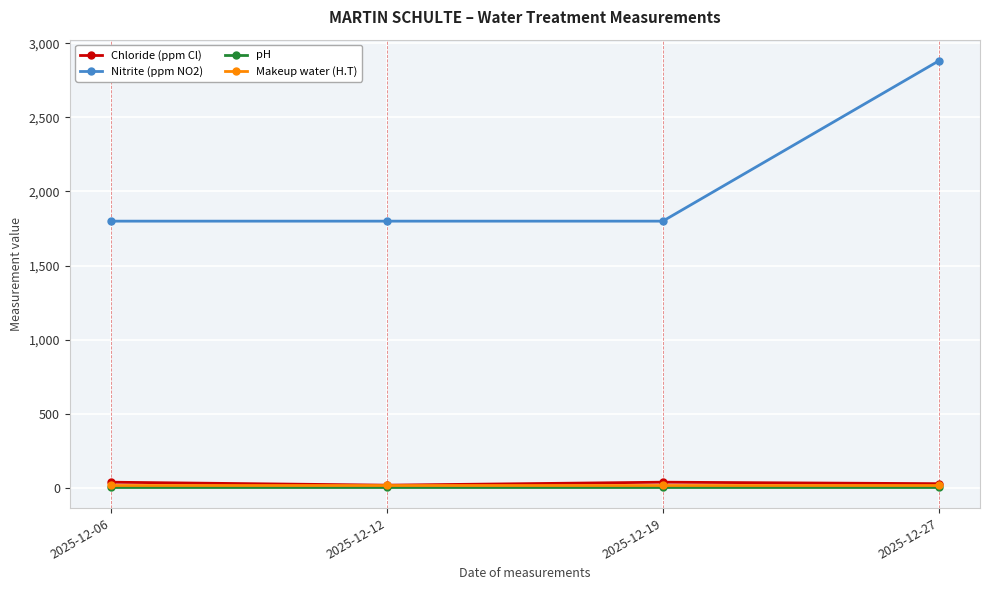

What is the average value of the Makeup water (H.T) series?

20